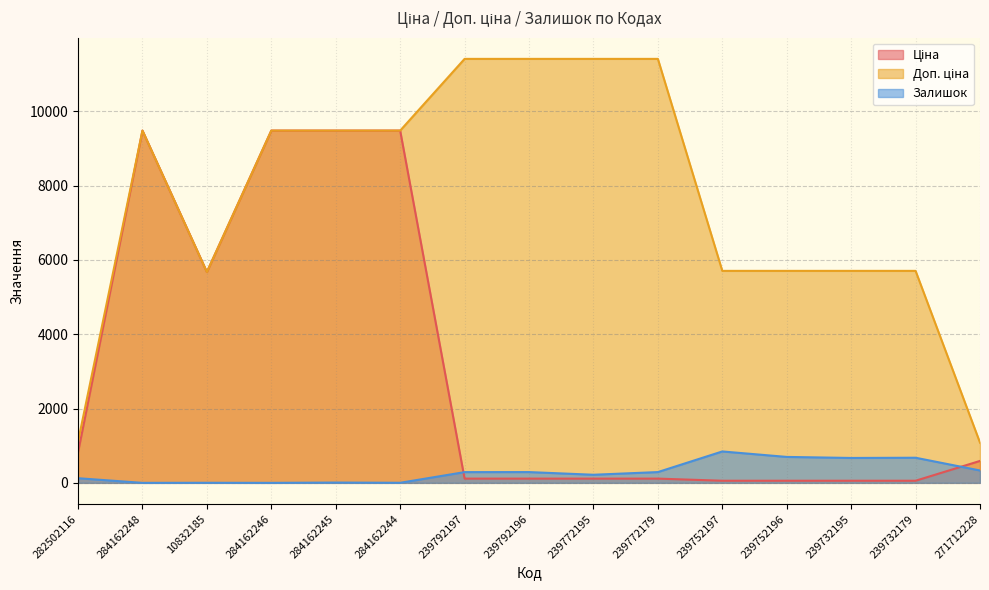

Reading right to left, what are all the values shown in this chart?

Ціна: 271712228=589.9	239732179=57.0	239732195=57.0	239752196=57.0	239752197=57.0	239772179=114.1	239772195=114.1	239792196=114.1	239792197=114.1	284162244=9480.1	284162245=9480.1	284162246=9480.1	10832185=5673.8	284162248=9480.1	282502116=818.5
Доп. ціна: 271712228=1081.7	239732179=5705.0	239732195=5705.0	239752196=5705.0	239752197=5705.0	239772179=11410.0	239772195=11410.0	239792196=11410.0	239792197=11410.0	284162244=9480.1	284162245=9480.1	284162246=9480.1	10832185=5673.8	284162248=9480.1	282502116=1109.2
Залишок: 271712228=333.0	239732179=676.0	239732195=670.0	239752196=698.0	239752197=845.0	239772179=290.0	239772195=218.0	239792196=290.0	239792197=289.0	284162244=2.0	284162245=8.0	284162246=0.0	10832185=2.0	284162248=0.0	282502116=125.0